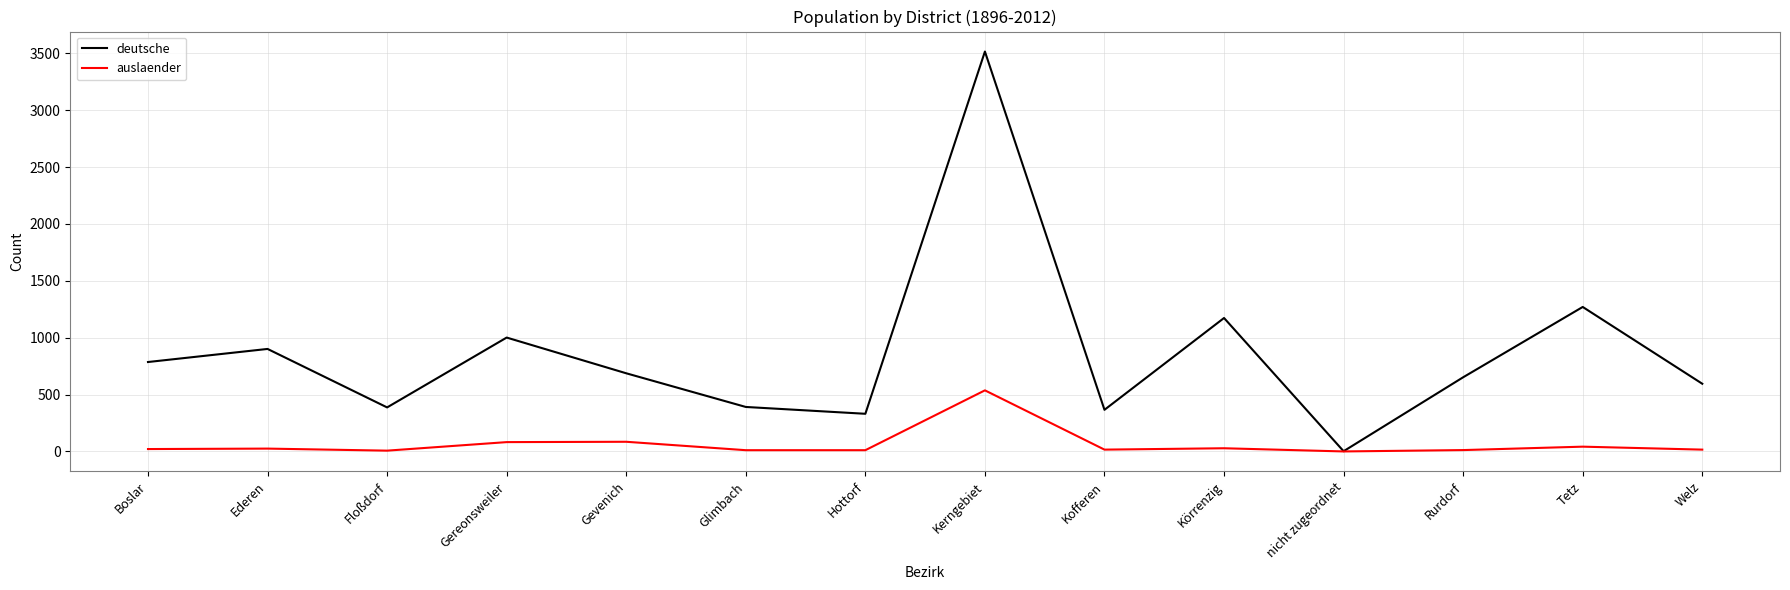

List the series in order of their overall mean, lowest first.

auslaender, deutsche